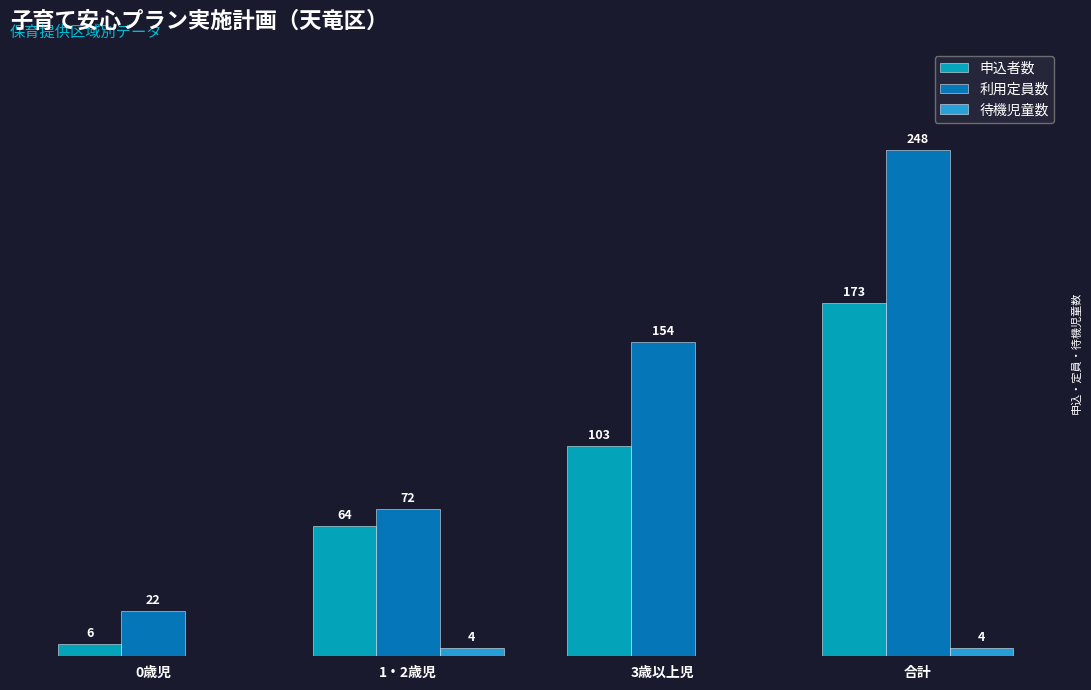

Which series has the largest total across all categories?

利用定員数